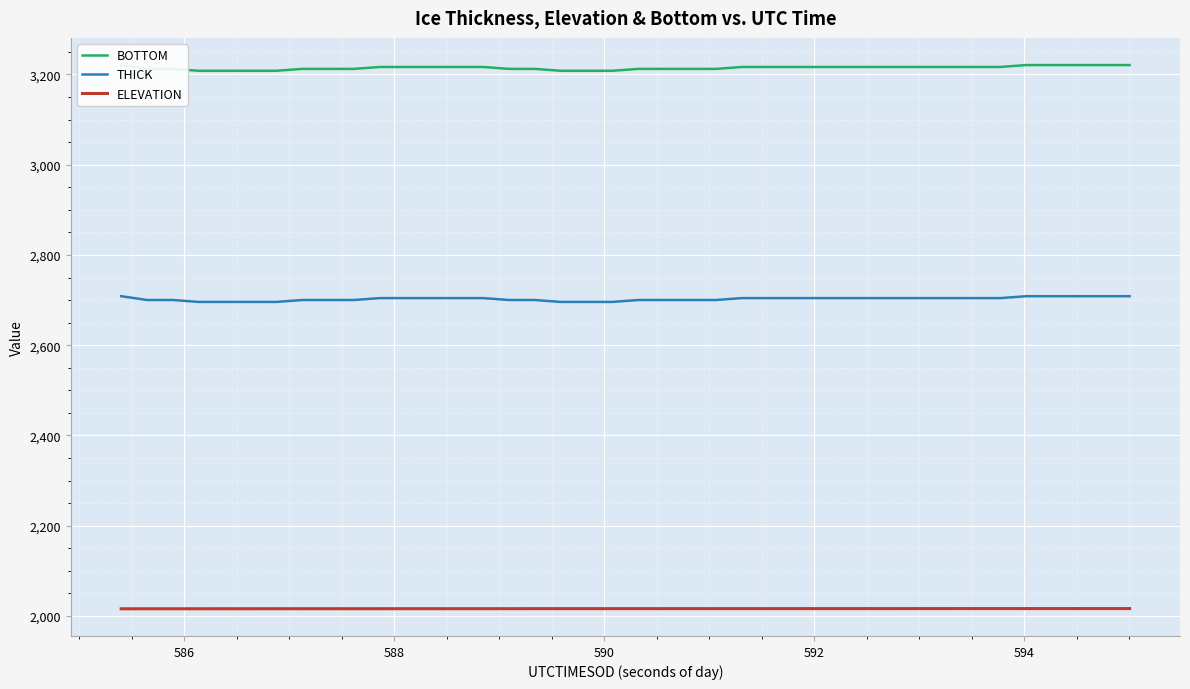

What is the greatest value displayed?

3220.9